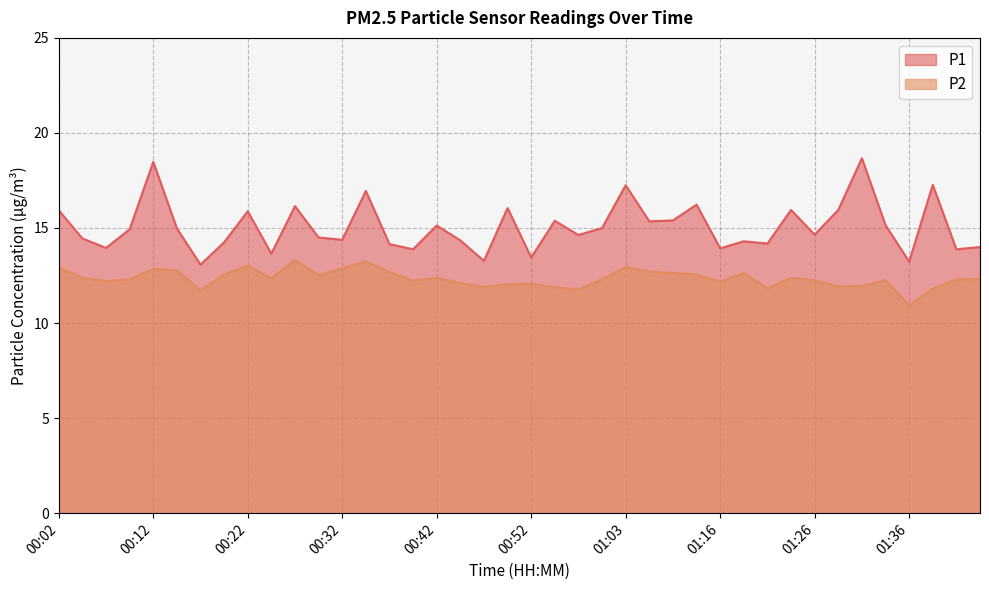

At which category is the sum across all series the highest?

00:12